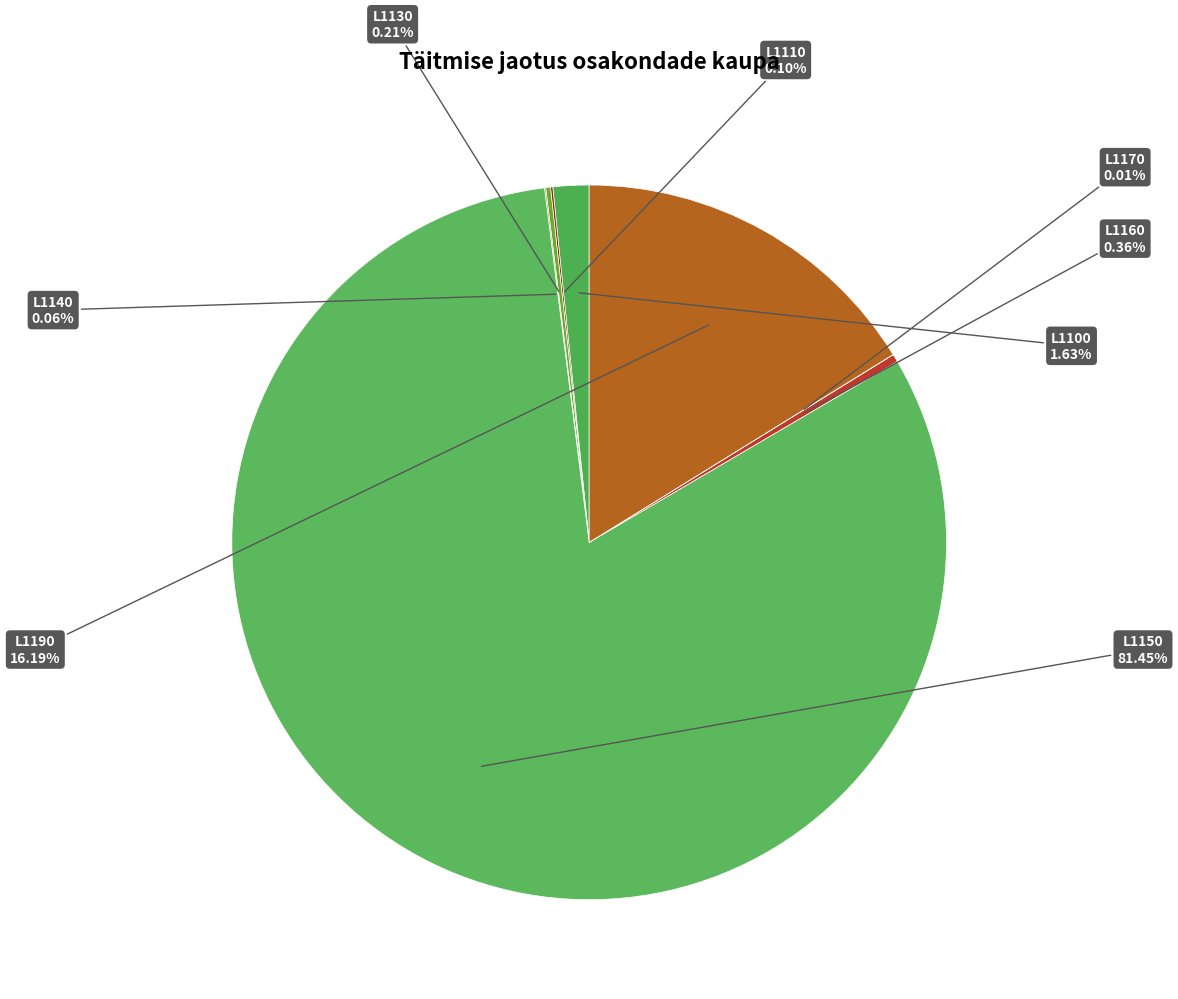

Which category has the biggest portion of the pie?

L1150